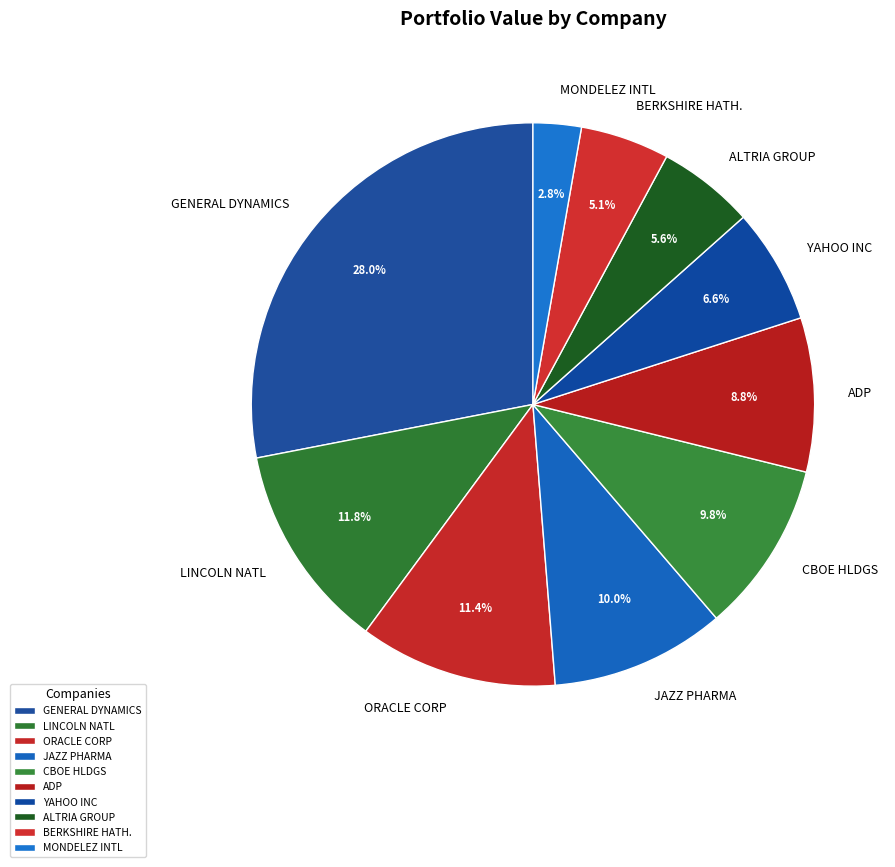

To the nearest percent, what is the difference between the largest and smallest slice percentages?

25%